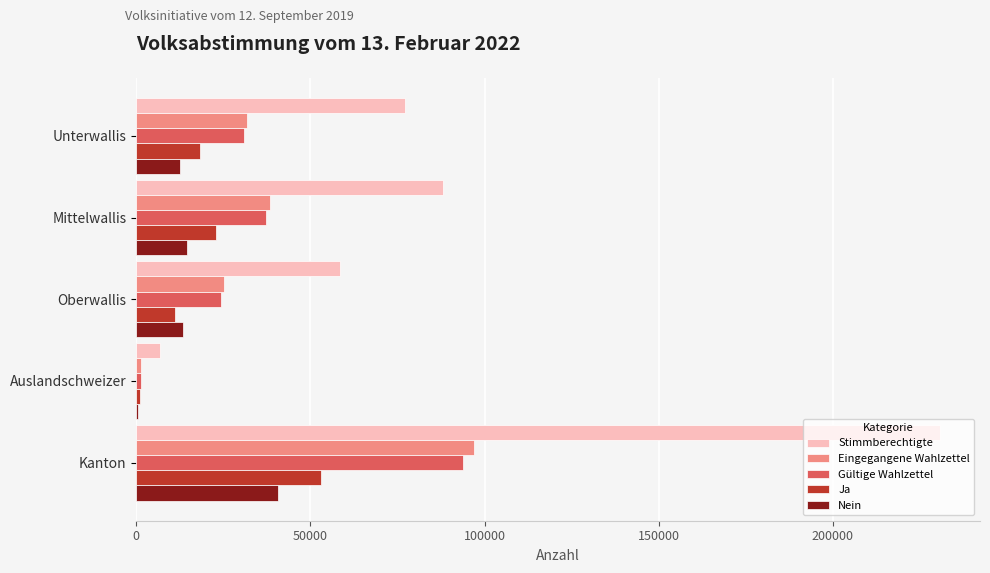

What are all the series names shown in the legend?

Stimmberechtigte, Eingegangene Wahlzettel, Gültige Wahlzettel, Ja, Nein